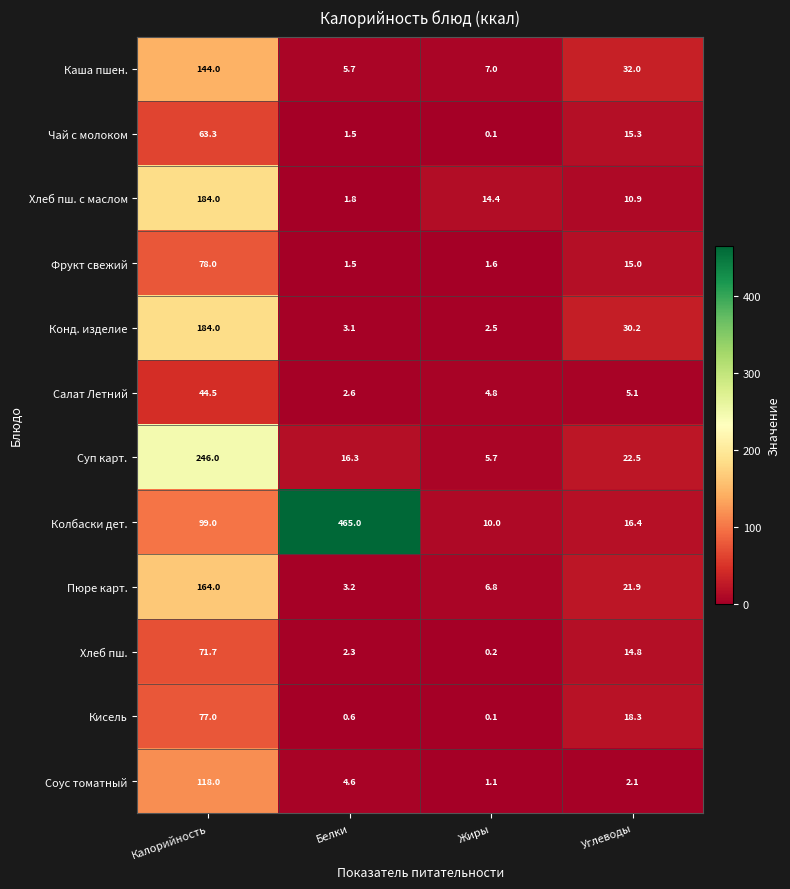

What is the greatest value displayed?

465.0